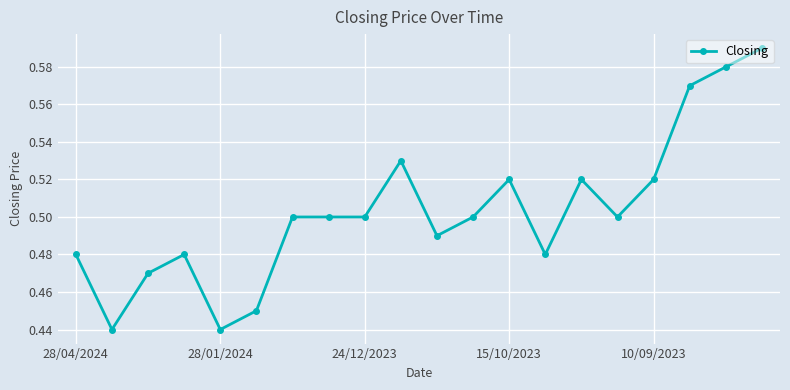

What is the sum of all values?

10.1